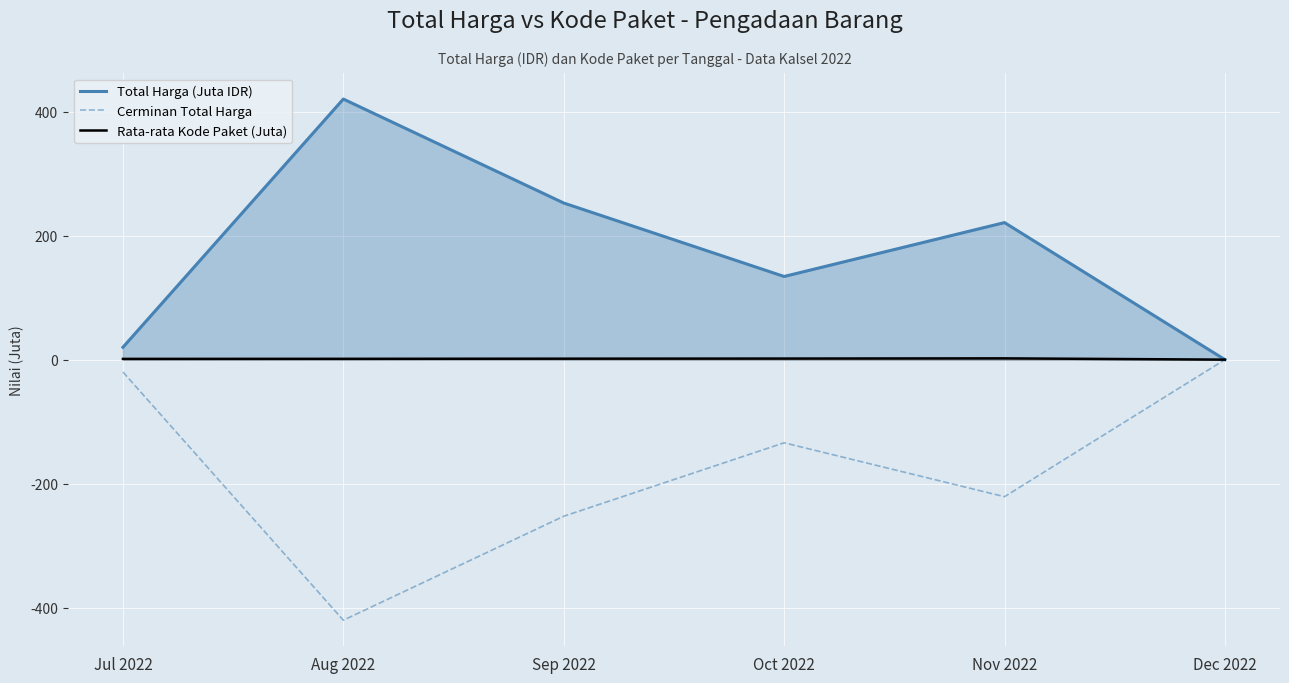

Which series changed the most between Aug 2022 and Nov 2022?

Total Harga (Juta IDR)